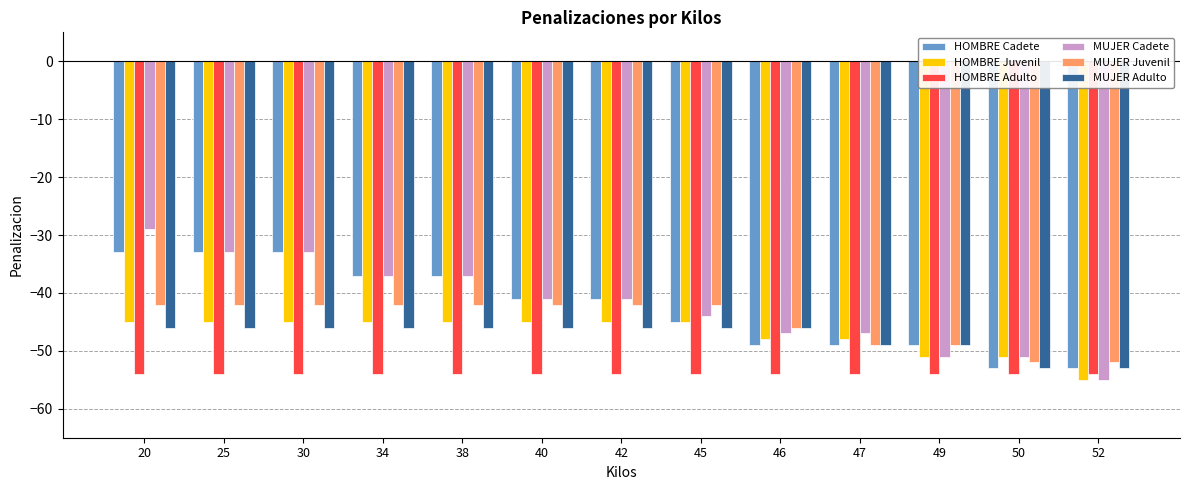

Reading left to right, list all the values displayed in this chart.

HOMBRE Cadete: 20=-33	25=-33	30=-33	34=-37	38=-37	40=-41	42=-41	45=-45	46=-49	47=-49	49=-49	50=-53	52=-53
HOMBRE Juvenil: 20=-45	25=-45	30=-45	34=-45	38=-45	40=-45	42=-45	45=-45	46=-48	47=-48	49=-51	50=-51	52=-55
HOMBRE Adulto: 20=-54	25=-54	30=-54	34=-54	38=-54	40=-54	42=-54	45=-54	46=-54	47=-54	49=-54	50=-54	52=-54
MUJER Cadete: 20=-29	25=-33	30=-33	34=-37	38=-37	40=-41	42=-41	45=-44	46=-47	47=-47	49=-51	50=-51	52=-55
MUJER Juvenil: 20=-42	25=-42	30=-42	34=-42	38=-42	40=-42	42=-42	45=-42	46=-46	47=-49	49=-49	50=-52	52=-52
MUJER Adulto: 20=-46	25=-46	30=-46	34=-46	38=-46	40=-46	42=-46	45=-46	46=-46	47=-49	49=-49	50=-53	52=-53